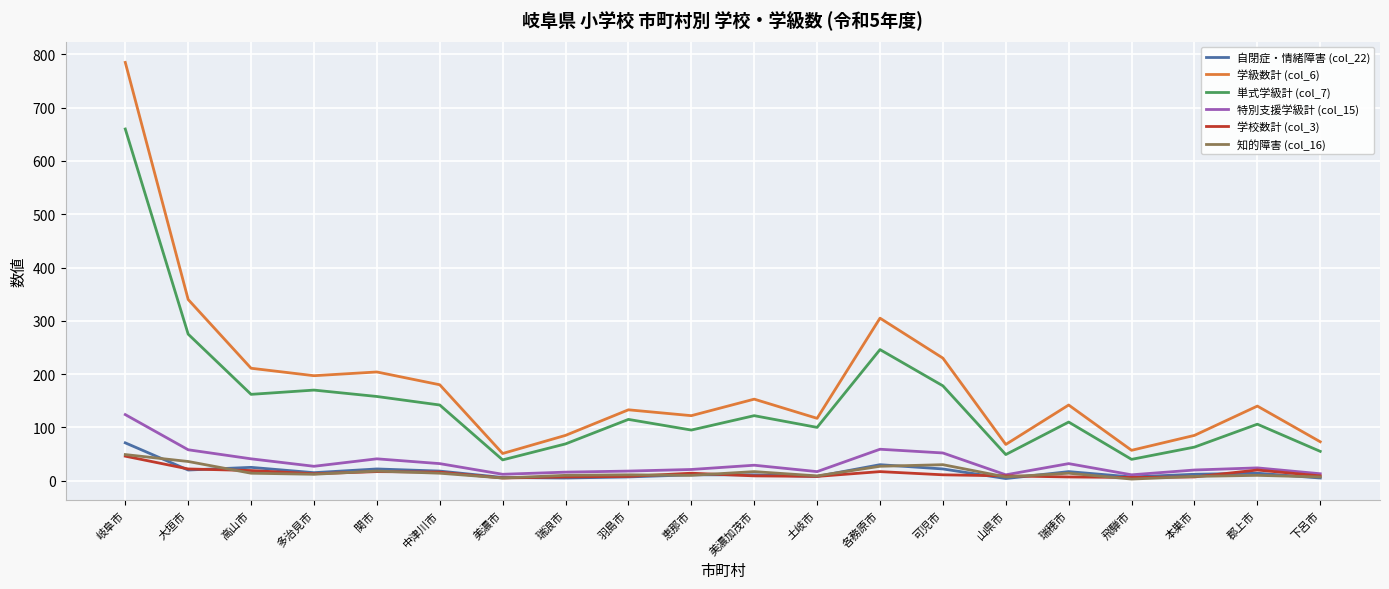

Between 郡上市 and 下呂市, which series saw the biggest shift?

学級数計 (col_6)